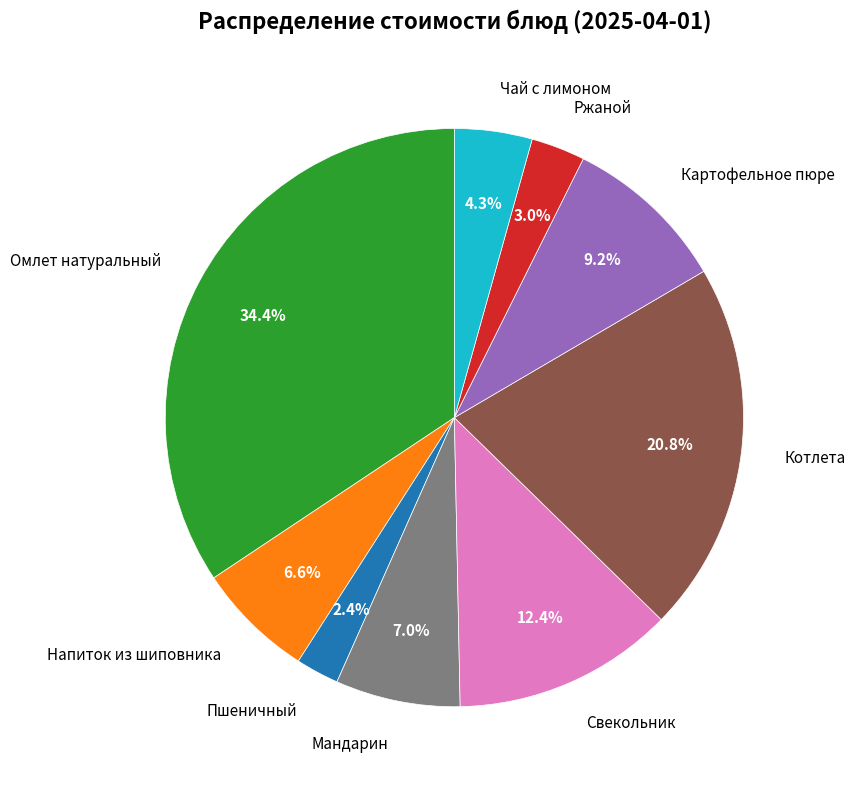

What is the largest slice in the pie chart?

Омлет натуральный